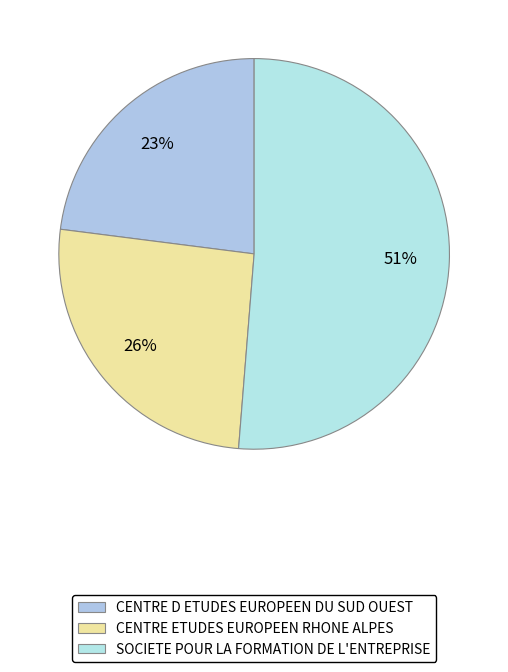

What portion of the pie excludes CENTRE ETUDES EUROPEEN RHONE ALPES?

74.3%